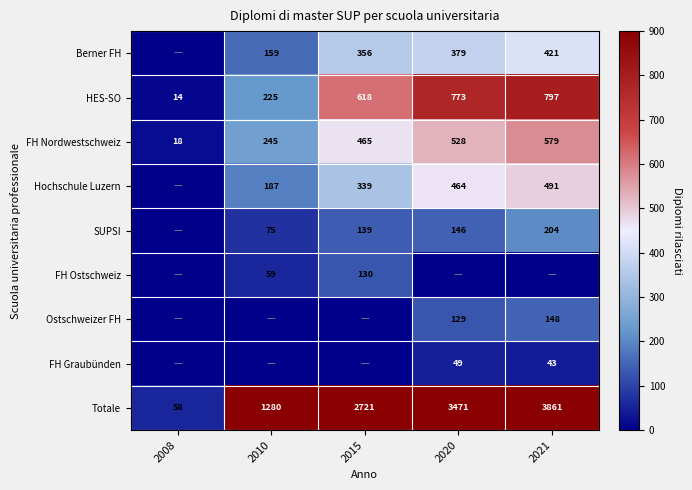

What is the spread (max minus min) of values at 2010?

1280